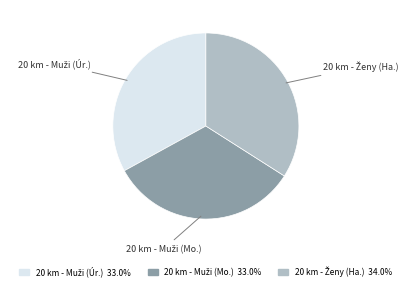

Is there any slice that represents more than half of the pie?

No